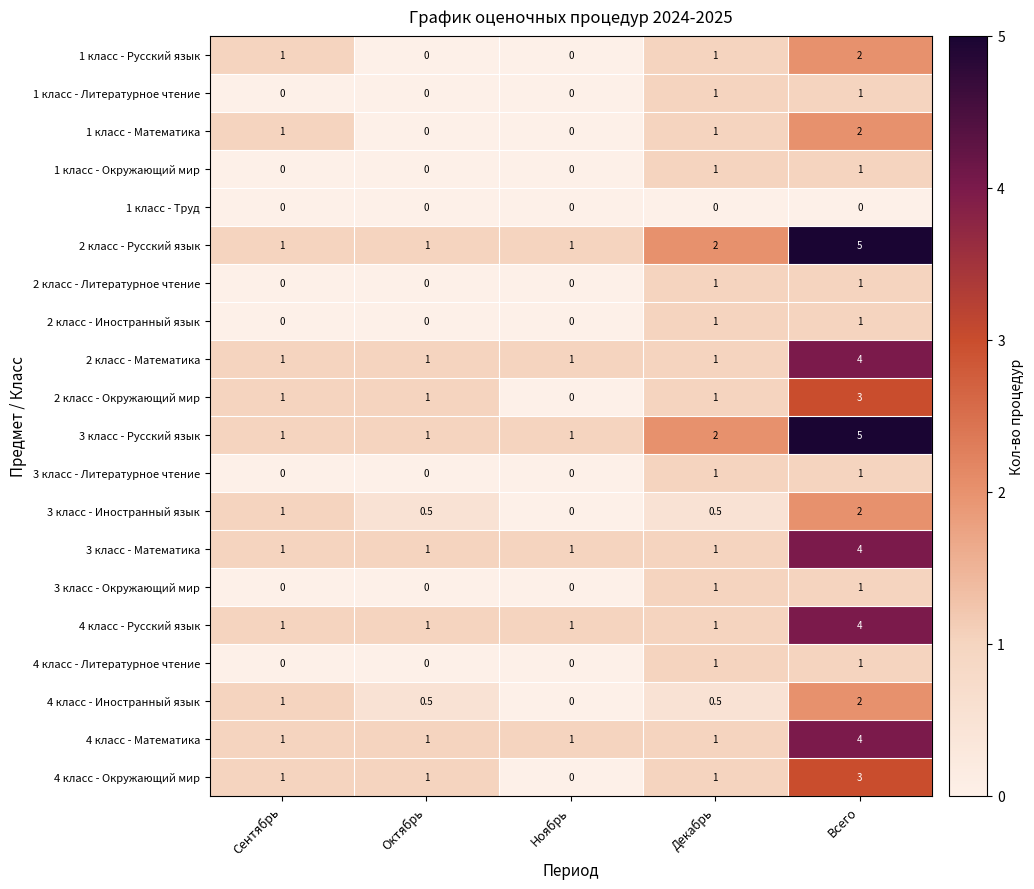

The 1 класс - Литературное чтение series shows 1.0 at Всего. True or false?

True